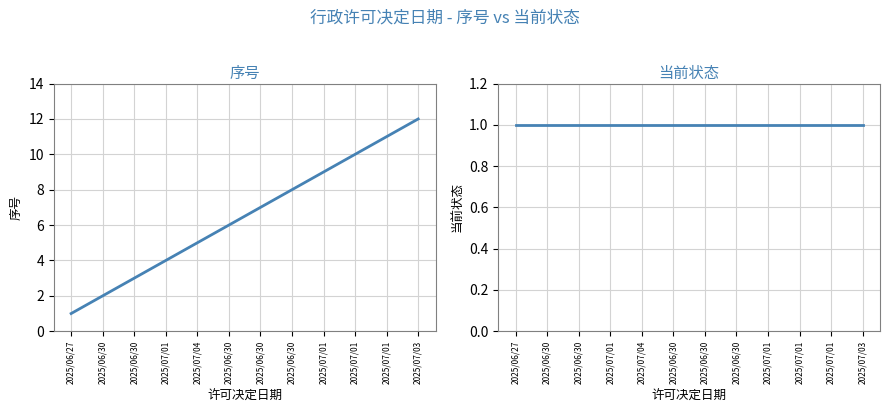

What is the sum of all 序号 values?

78